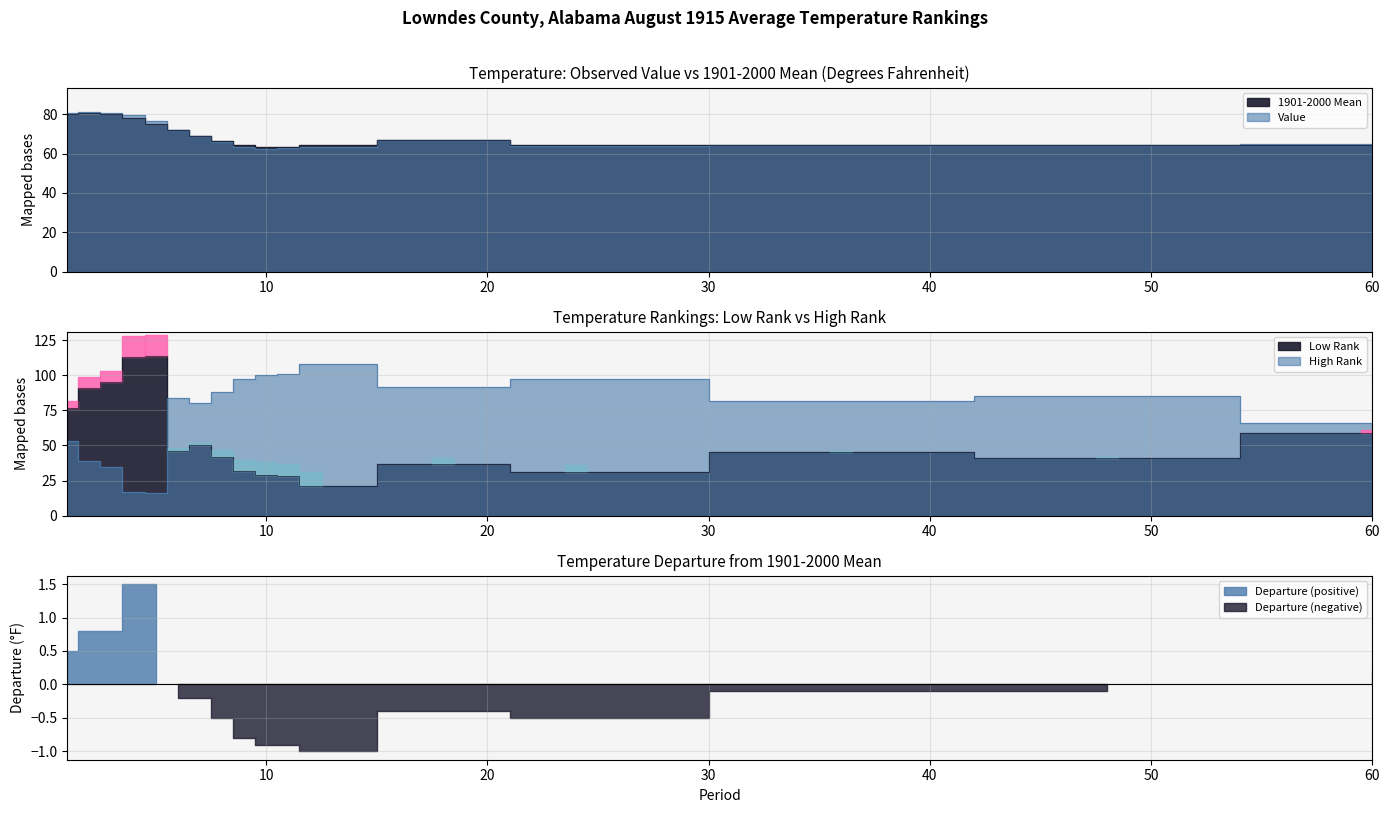

Is the value of 1901-2000 Mean at 1 greater than the value of Low Rank at 1?

Yes